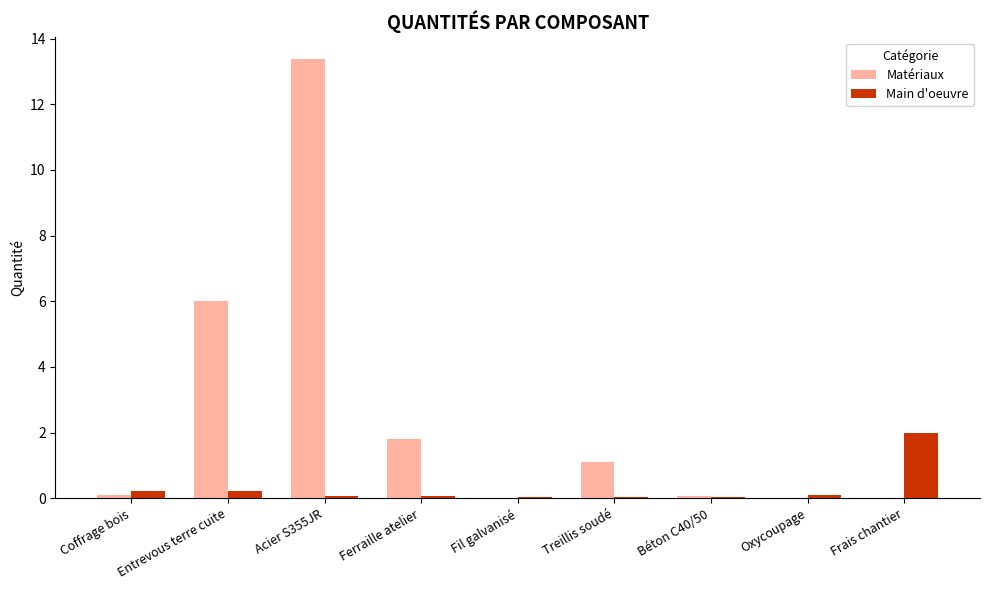

Which category has the highest value in the Main d'oeuvre series?

Frais chantier